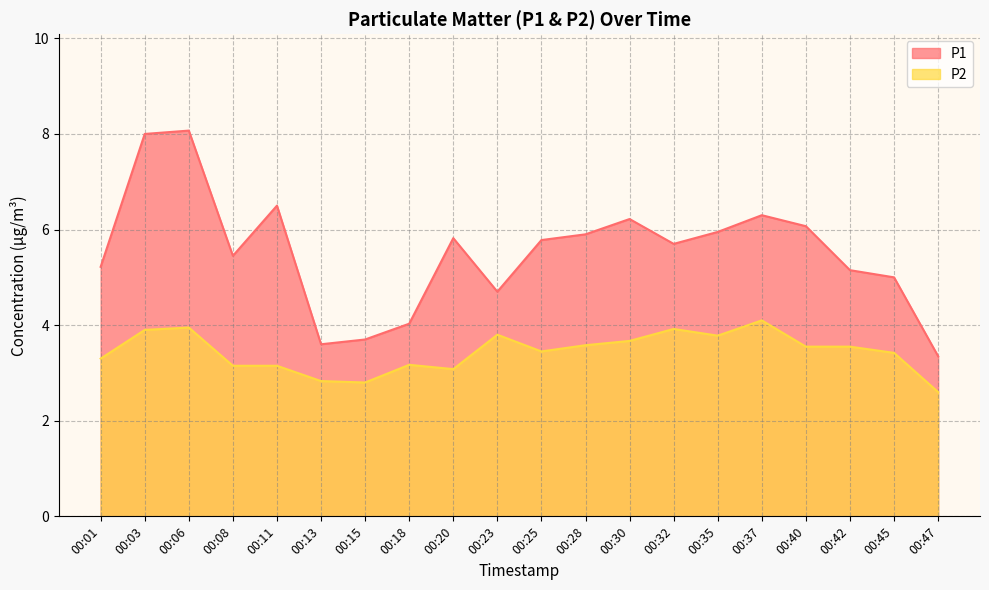

Where is P1 nearest to the value 5?

00:45